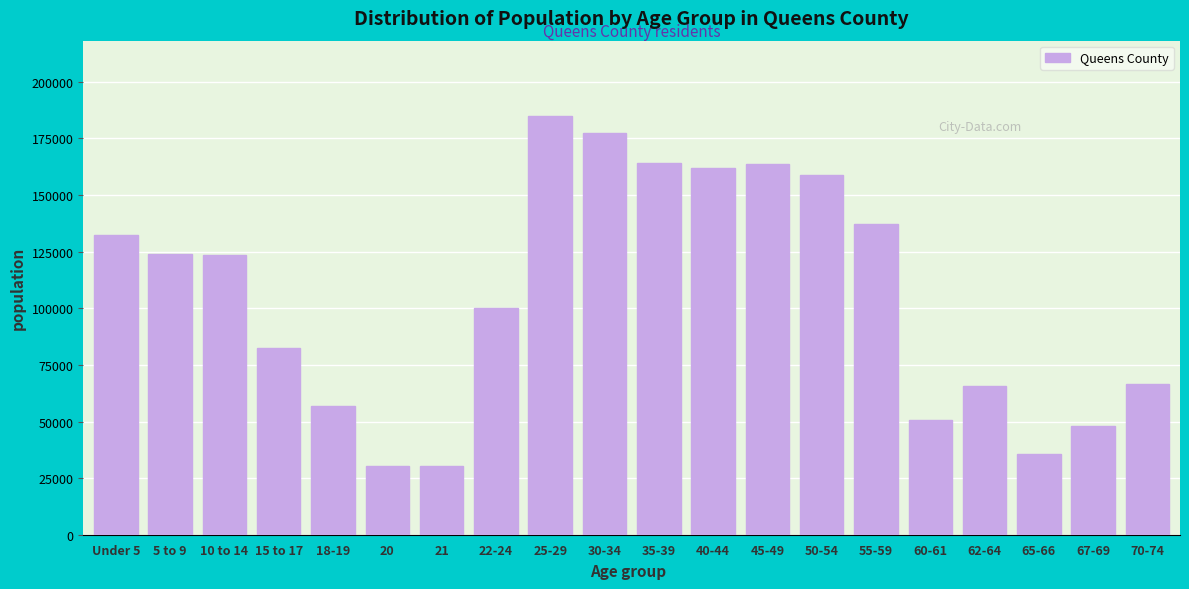

What is the label of the 4th bar from the left?

15 to 17